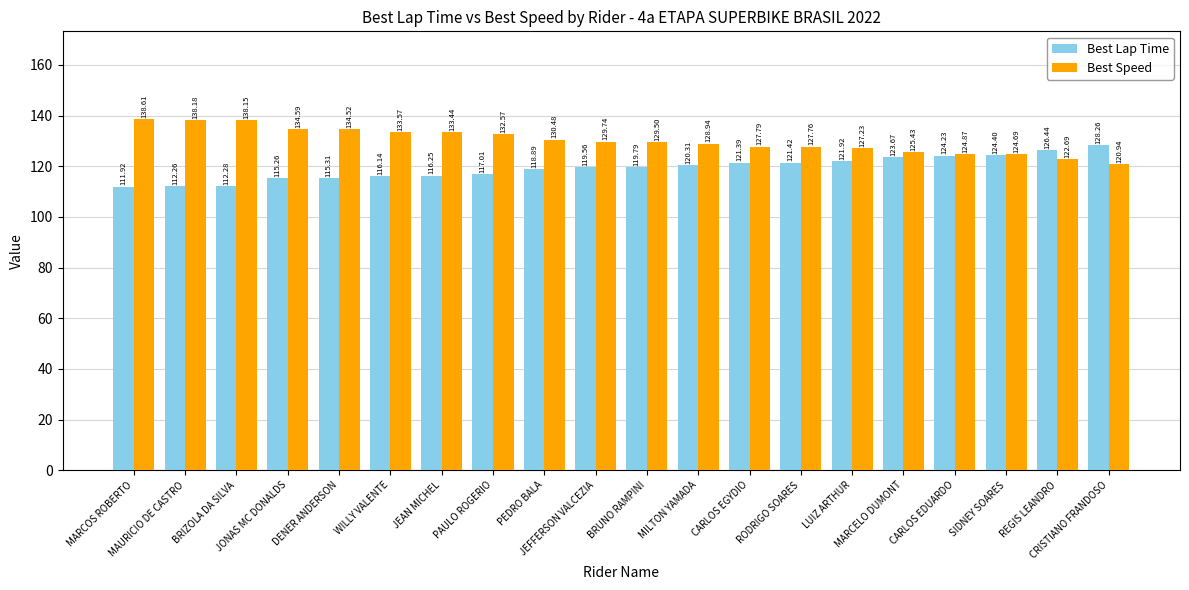

At which label does Best Lap Time first exceed 119?

JEFFERSON VALCEZIA